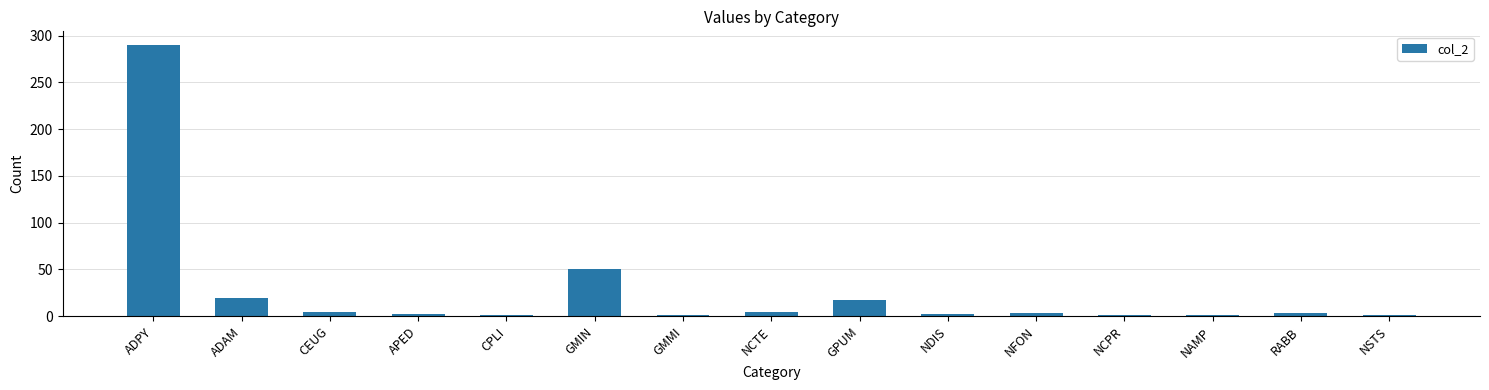

The chart shows a value of 80 at GMIN. True or false?

False